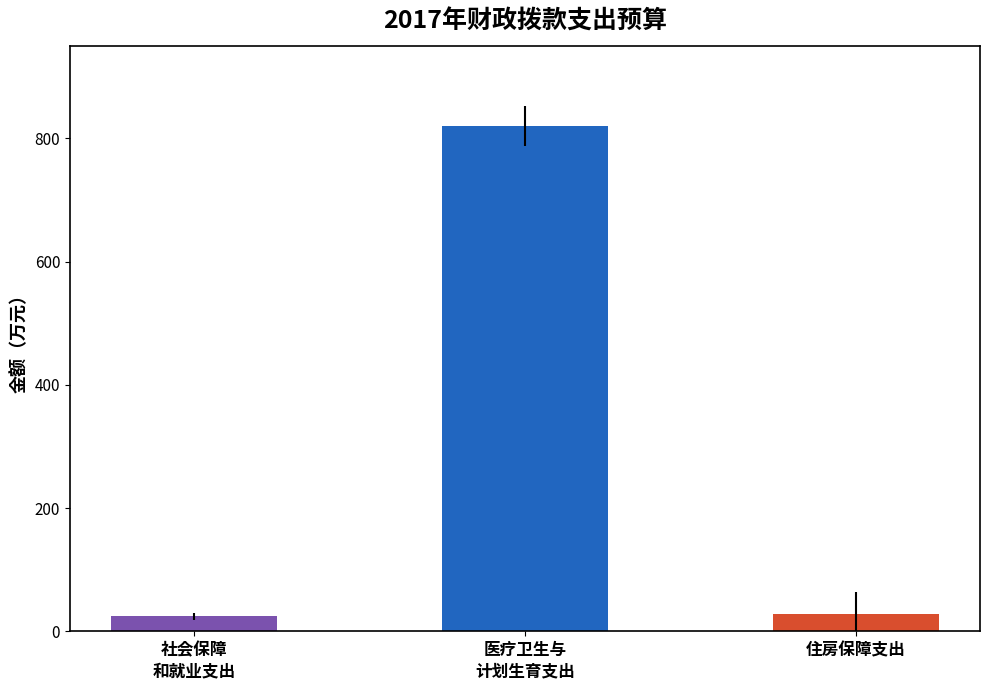

Is it true that the value at 医疗卫生与
计划生育支出 is 364.1?

False